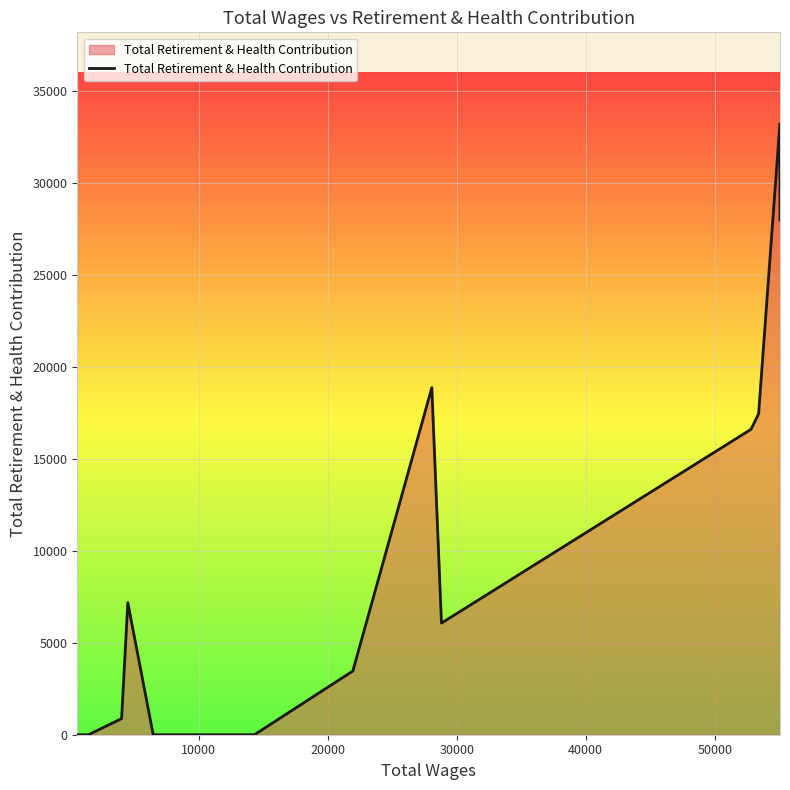

Is this an area chart (filled region under the line)?

Yes